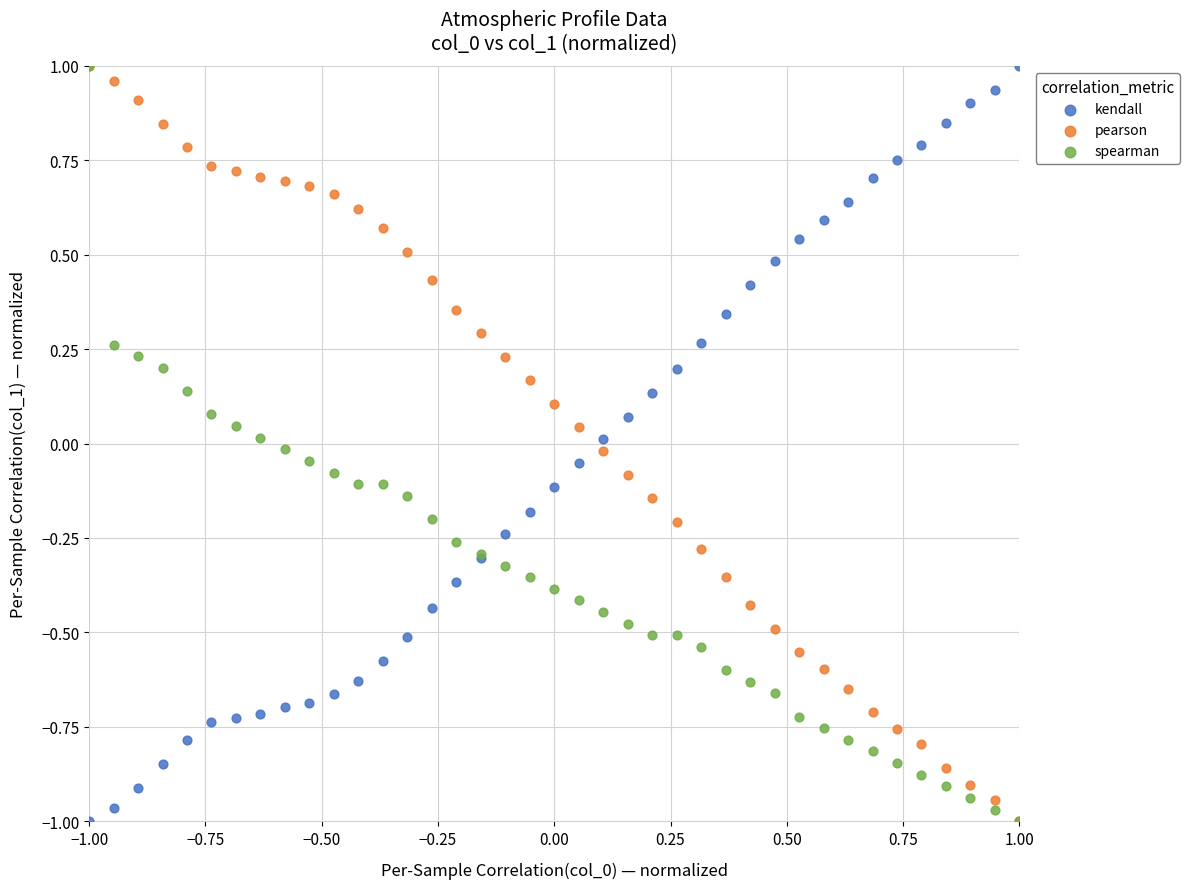

What are all the series names shown in the legend?

kendall, pearson, spearman